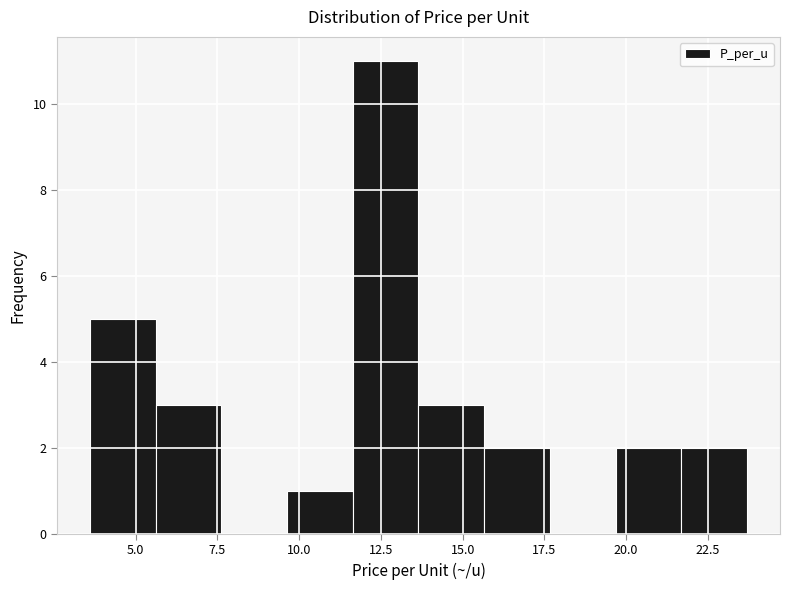

How tall is the bar that spans 11.5 to 13.5 on the x-axis? Neither the bar edges nor the heights are printed on the chart, so give them approximately, as read against the axes.

11